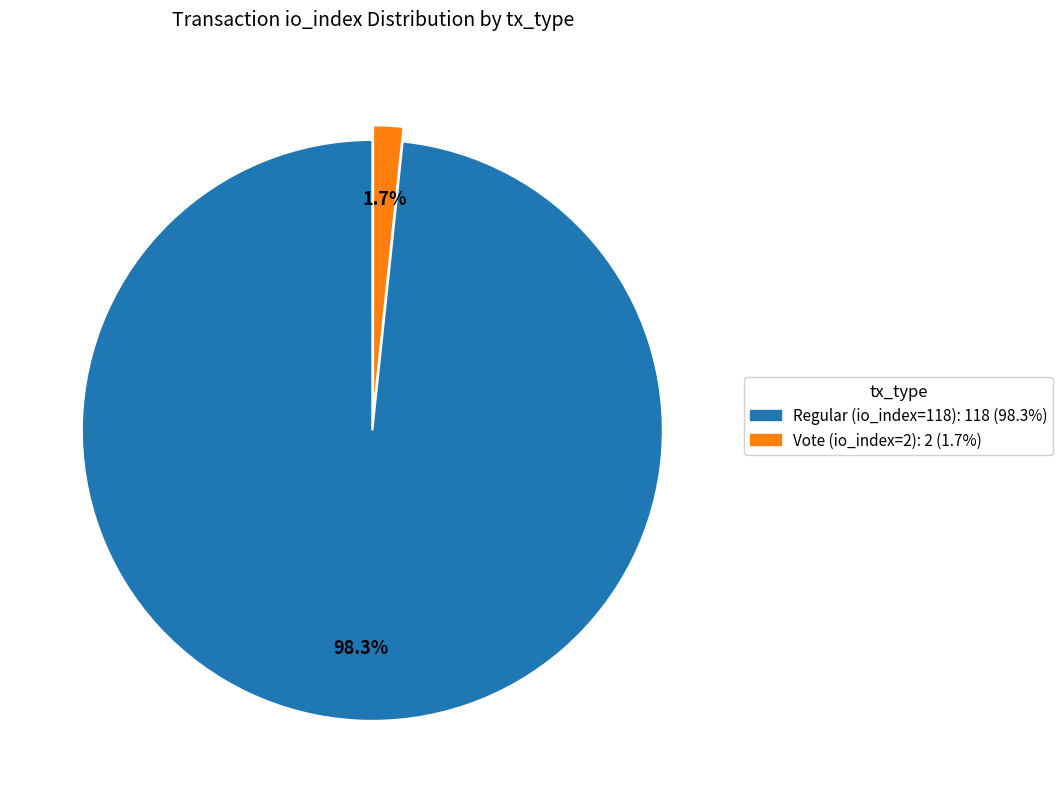

Combined, what portion of the pie is Regular (io_index=118) and Vote (io_index=2)?

100.0%